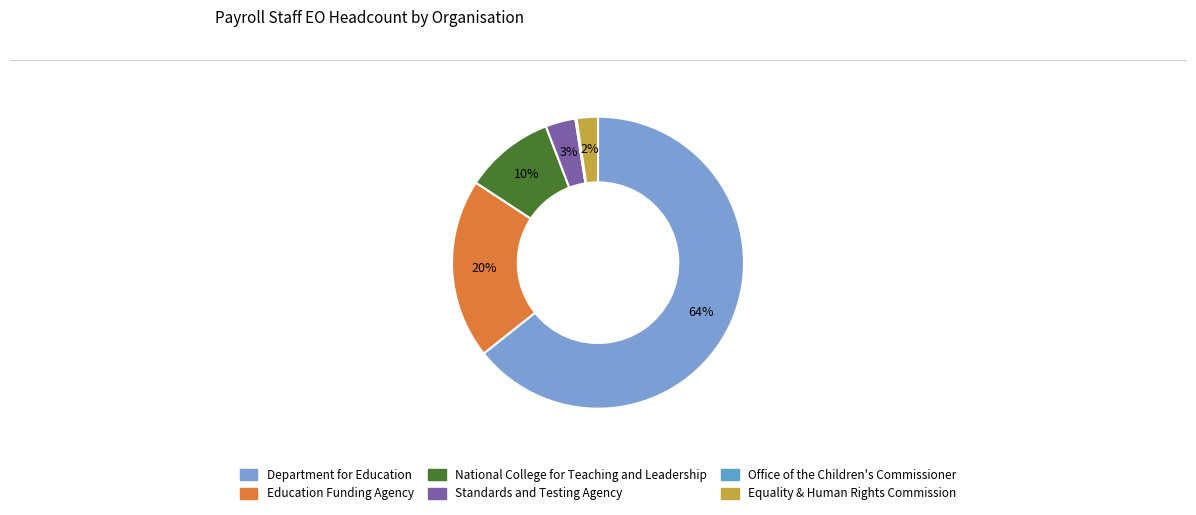

What percentage do Equality & Human Rights Commission and Department for Education together represent?

66.7%